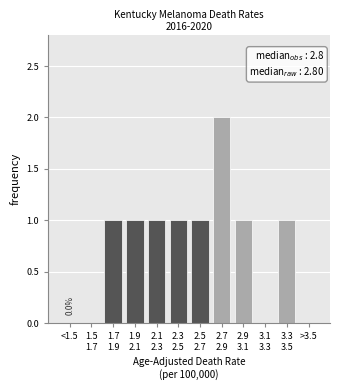

What is the sum of all values?

9